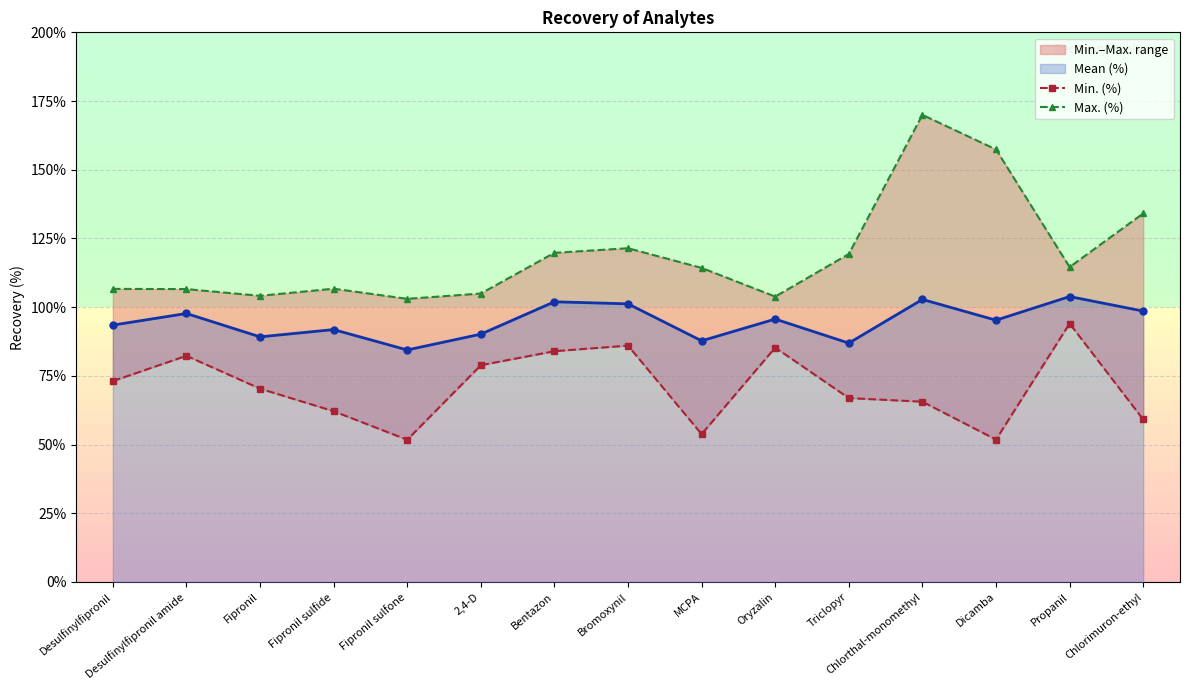

Which has a higher value, Oryzalin or Triclopyr?

Oryzalin